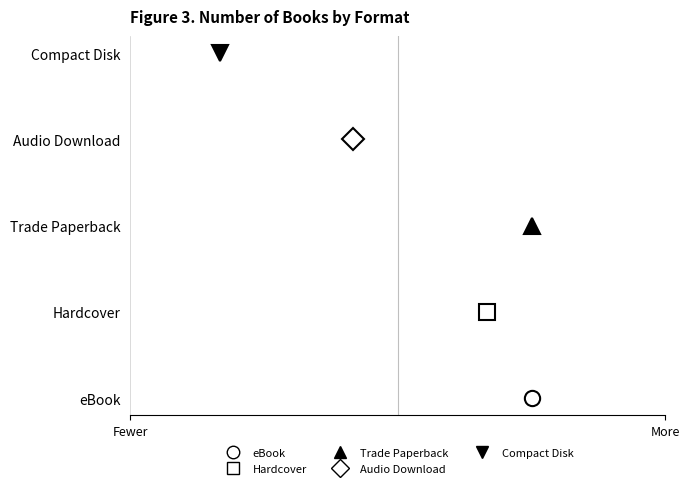

List the labels in order of value, largest first.

eBook, Trade Paperback, Hardcover, Audio Download, Compact Disk